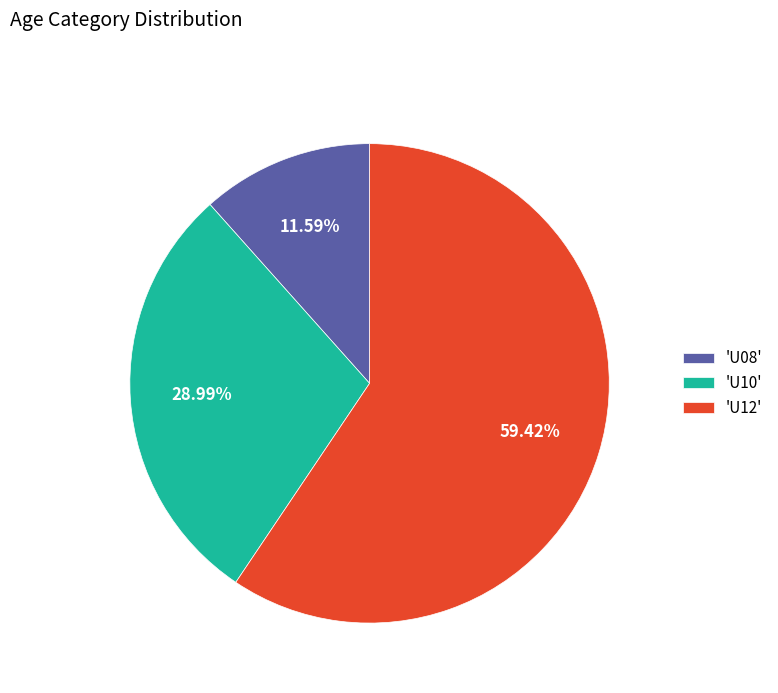

What is the largest slice in the pie chart?

'U12'